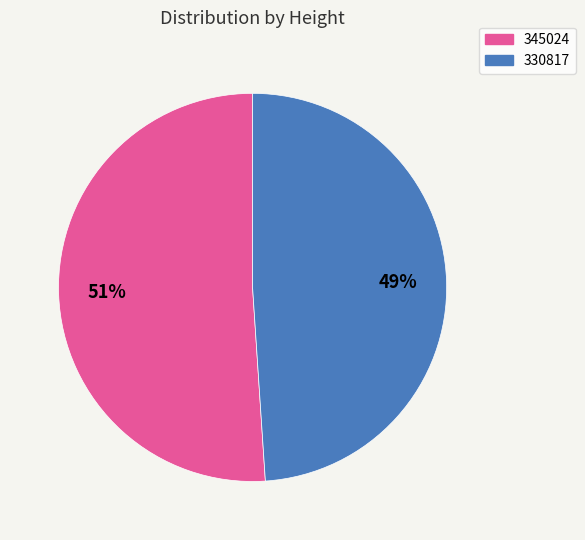

How many segments does this pie chart have?

2